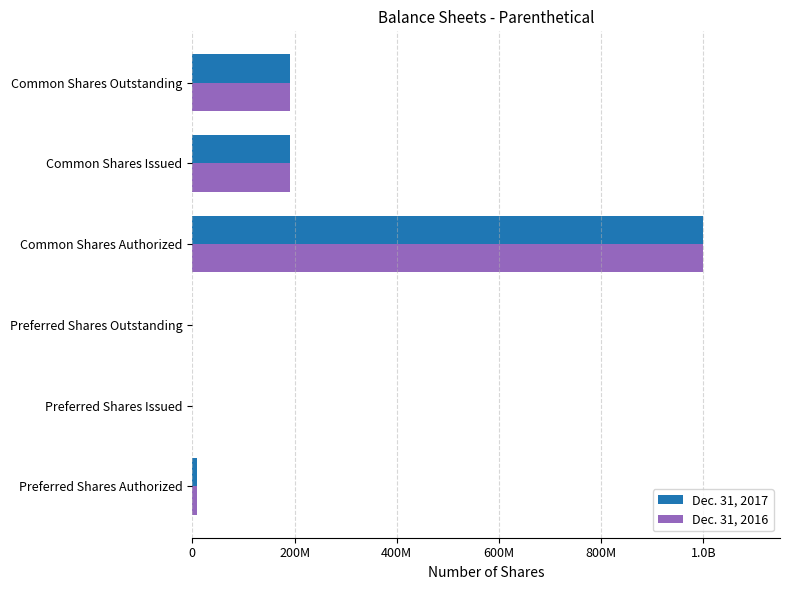

List the series in order of their peak value, lowest first.

Dec. 31, 2017, Dec. 31, 2016